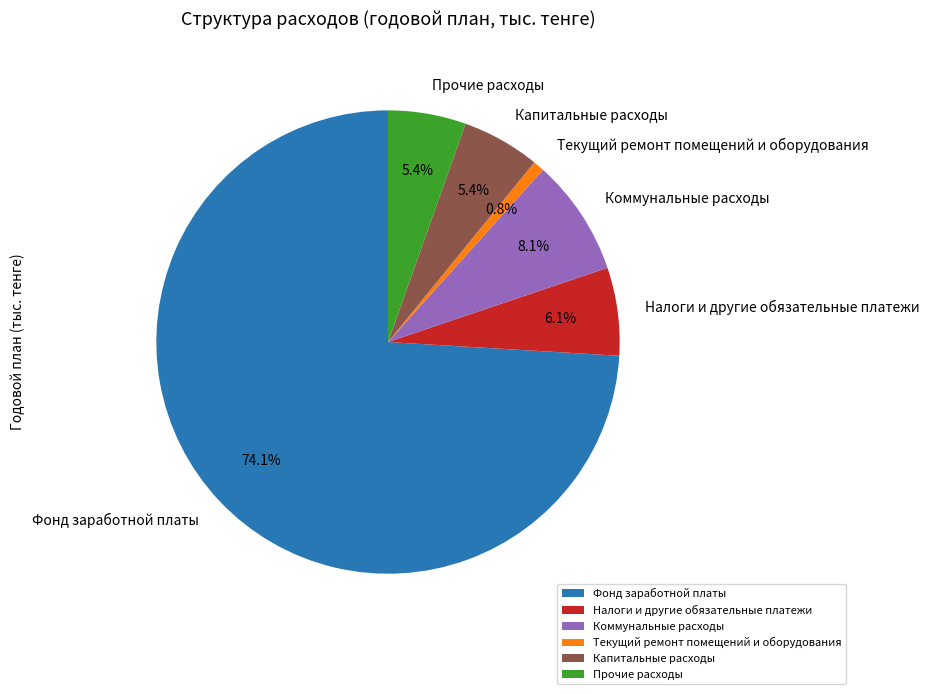

What percentage is the Фонд заработной платы slice, to the nearest percent?

74%